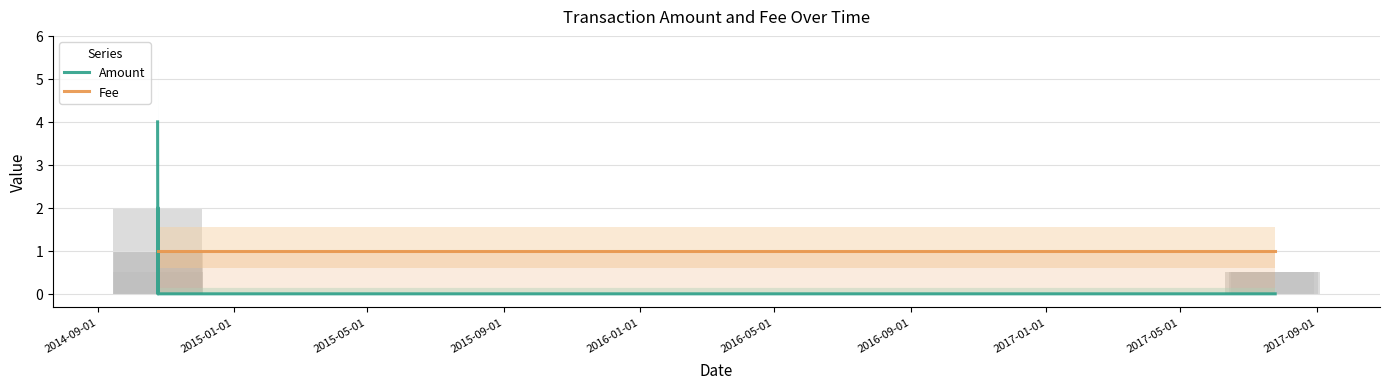

What is the label of the 5th bar from the right?

2015-09-01